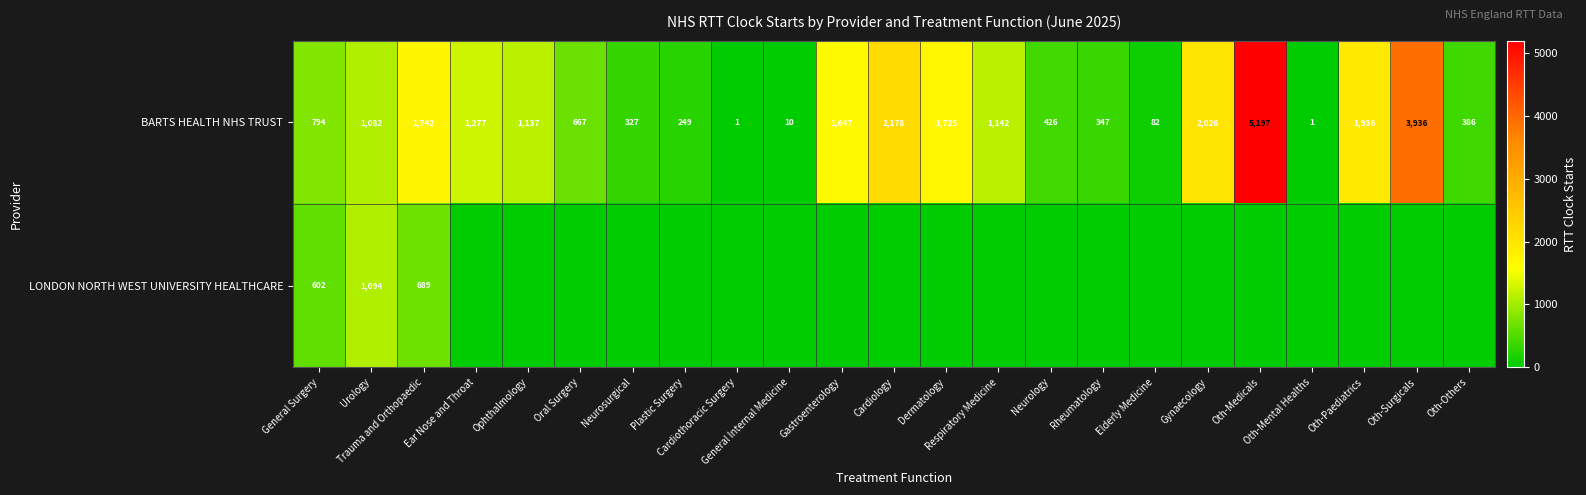

The LONDON NORTH WEST UNIVERSITY HEALTHCARE series shows 1094 at Urology. True or false?

True